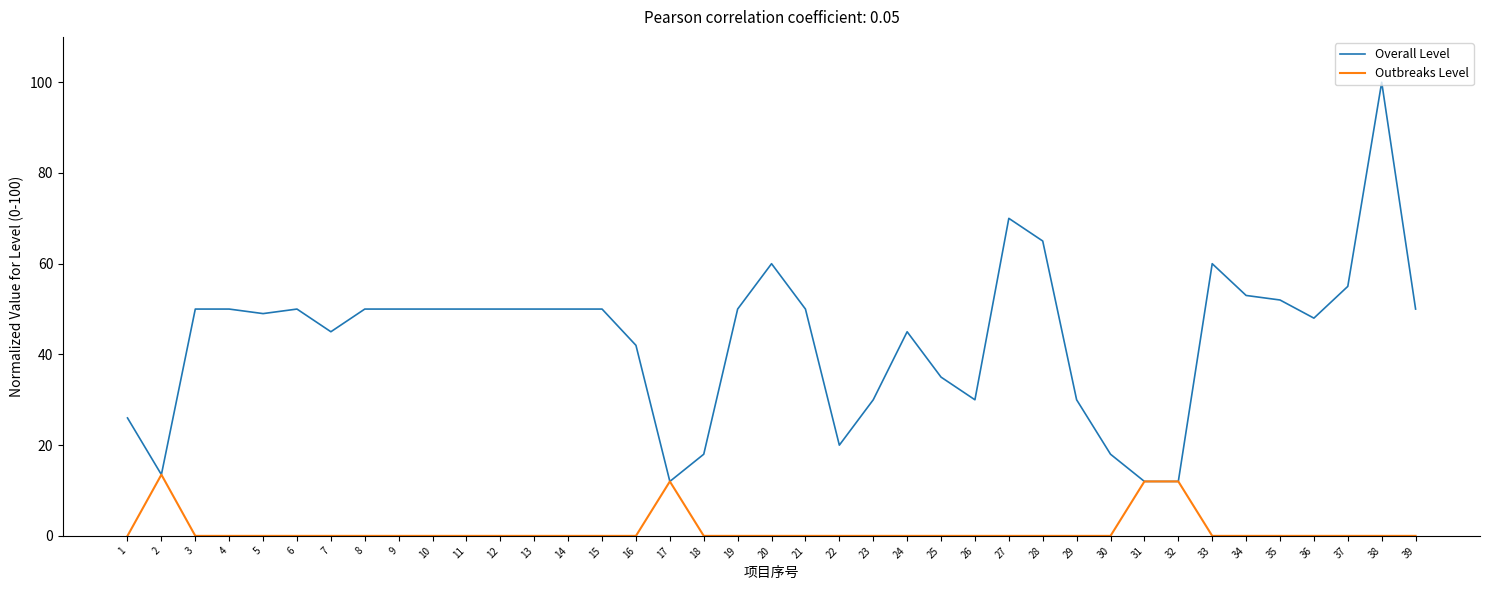

What is the total value across all series at 28?

65.0